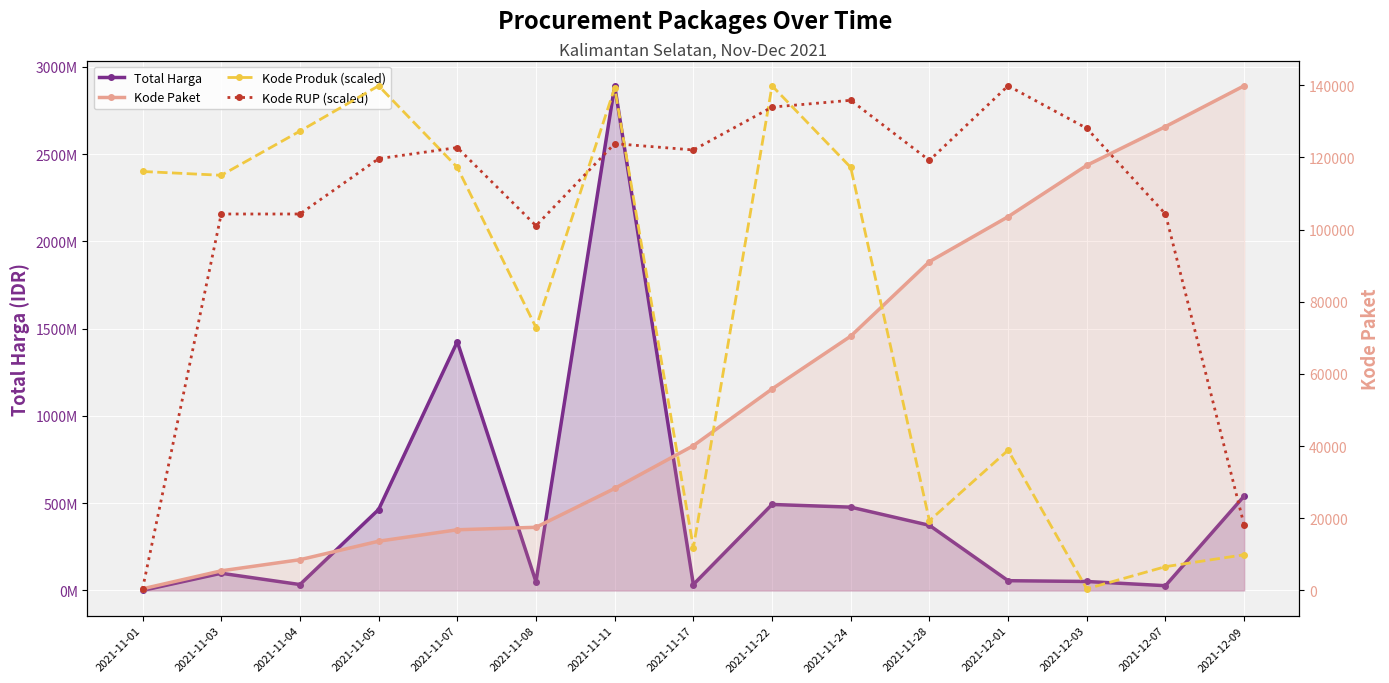

What is the difference between the maximum and second lowest values in the Kode Paket series?

134368.0